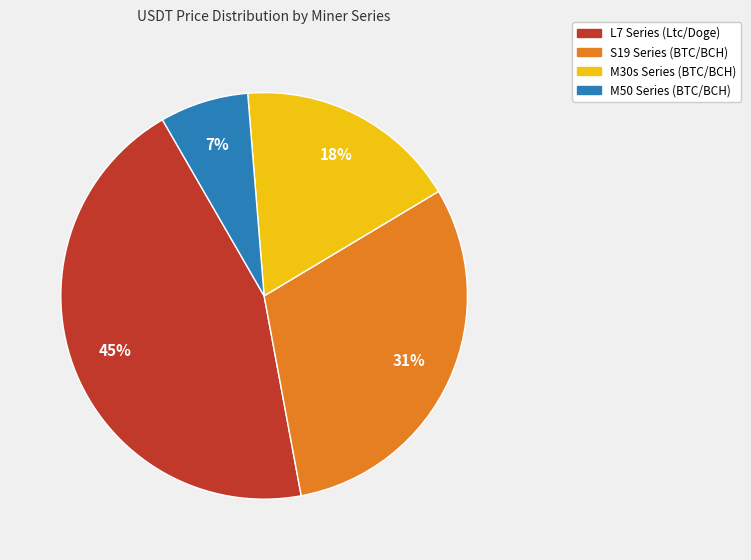

Is there any slice that represents more than half of the pie?

No